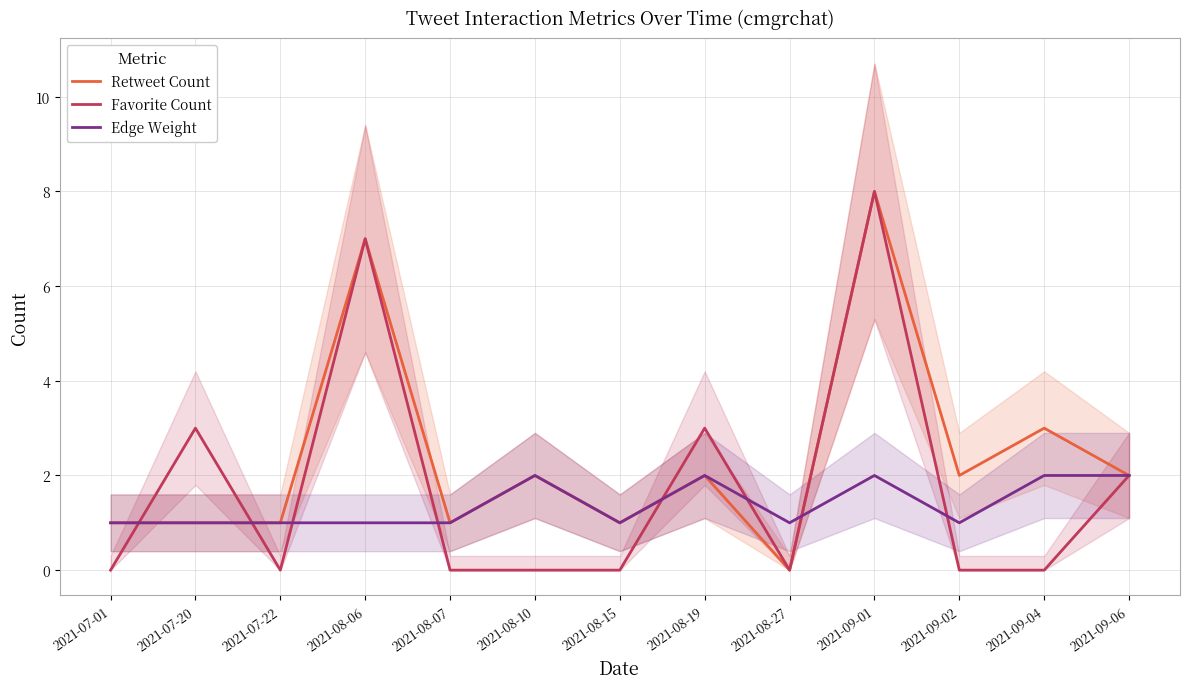

Is it true that Favorite Count equals 2 at 2021-09-01?

False